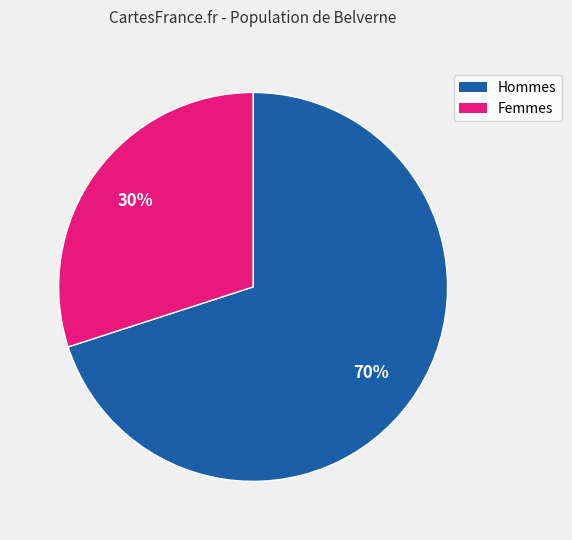

Is there any slice that represents more than half of the pie?

Yes